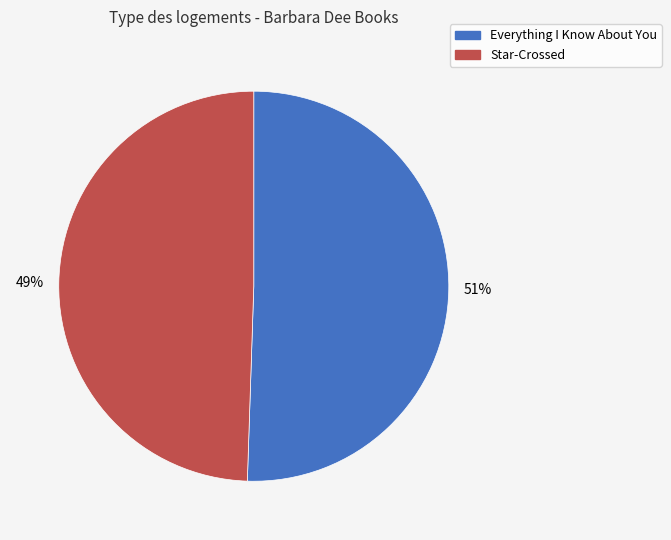

To the nearest percent, what percentage of the pie is Star-Crossed?

49%